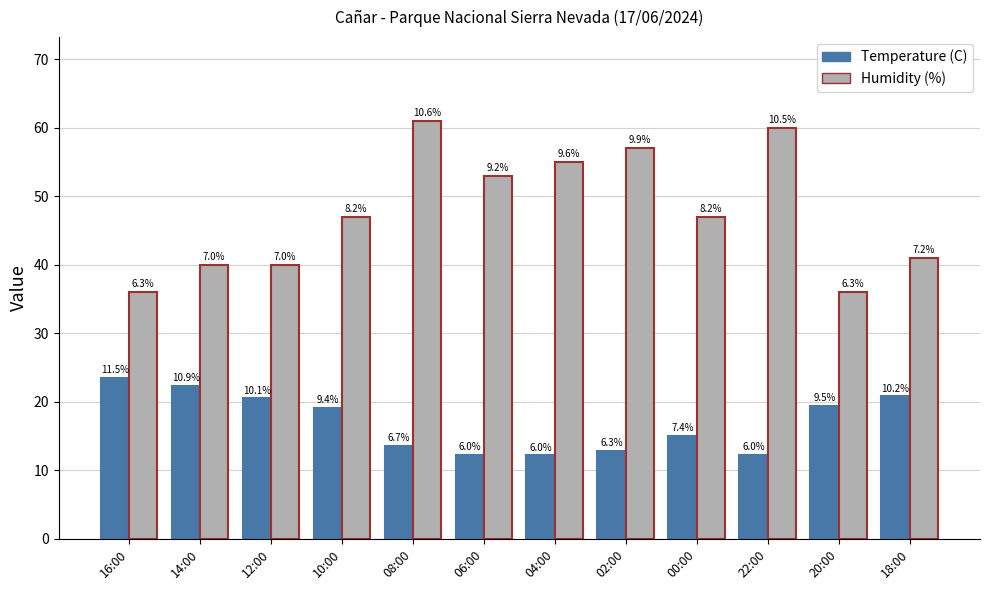

What is the highest value of the Humidity (%) series?

61.0